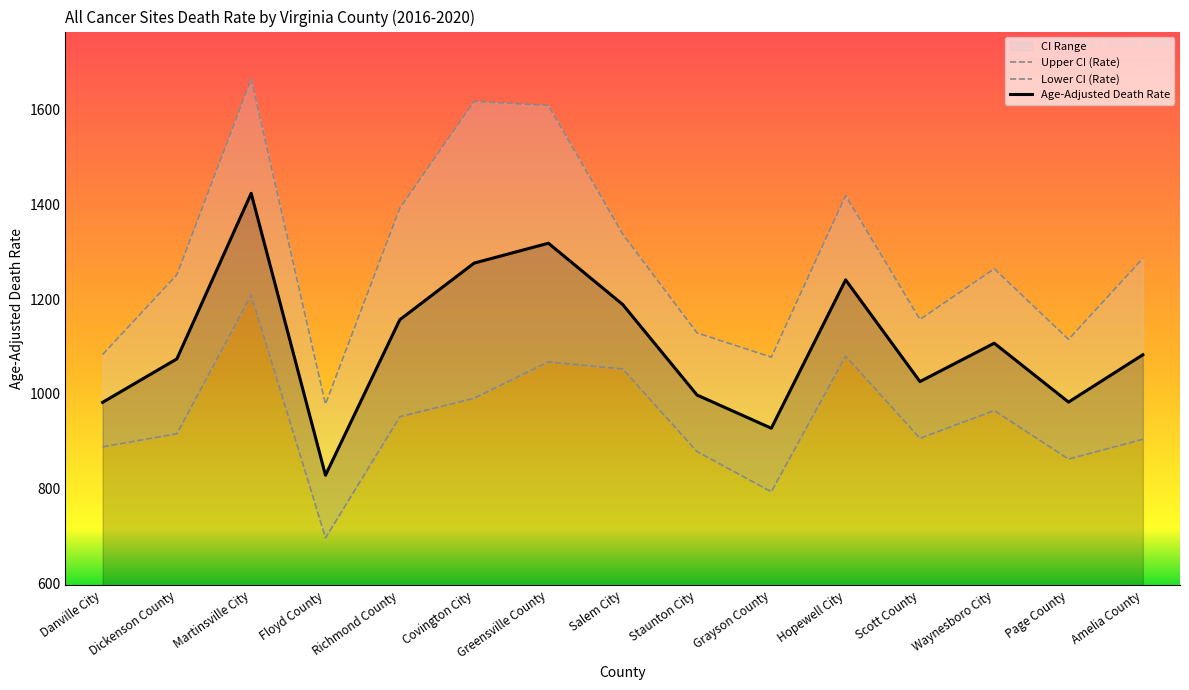

True or false: Upper CI (Rate) has a value of 1115.1 at Page County.

True